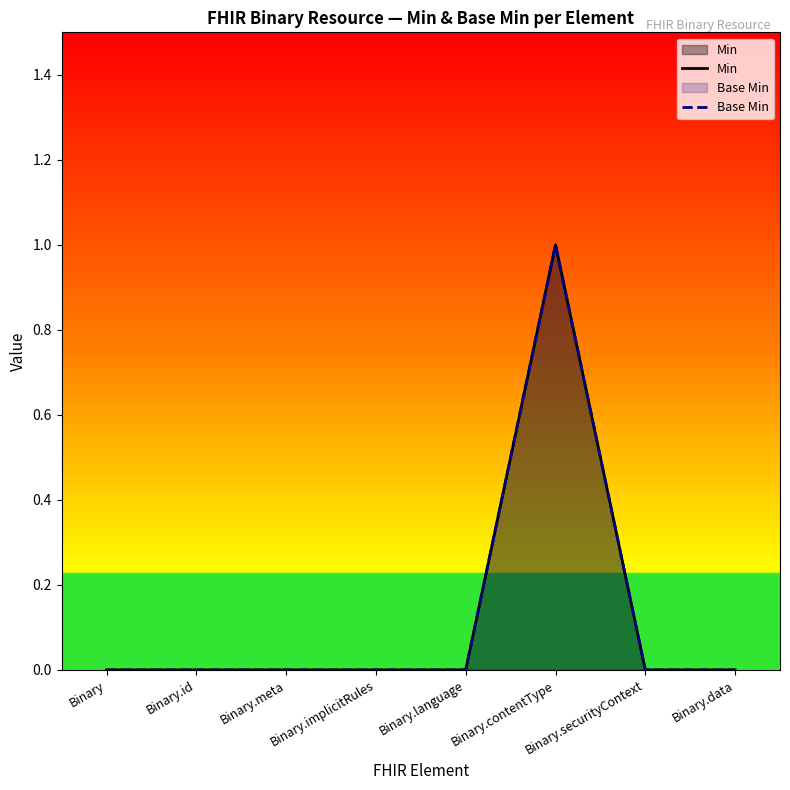

True or false: Min and Base Min cross at least once.

False